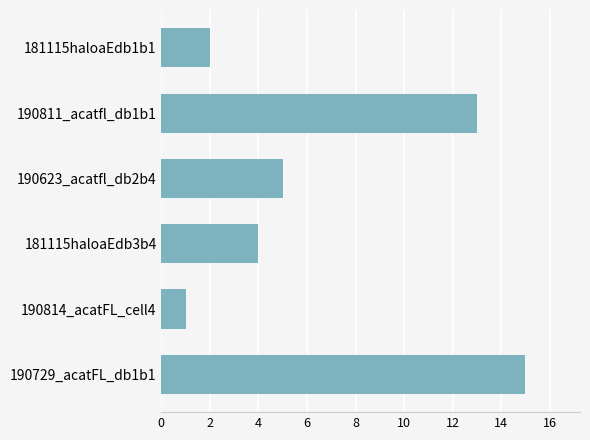

Is it true that the value at 181115haloaEdb1b1 is 2?

True